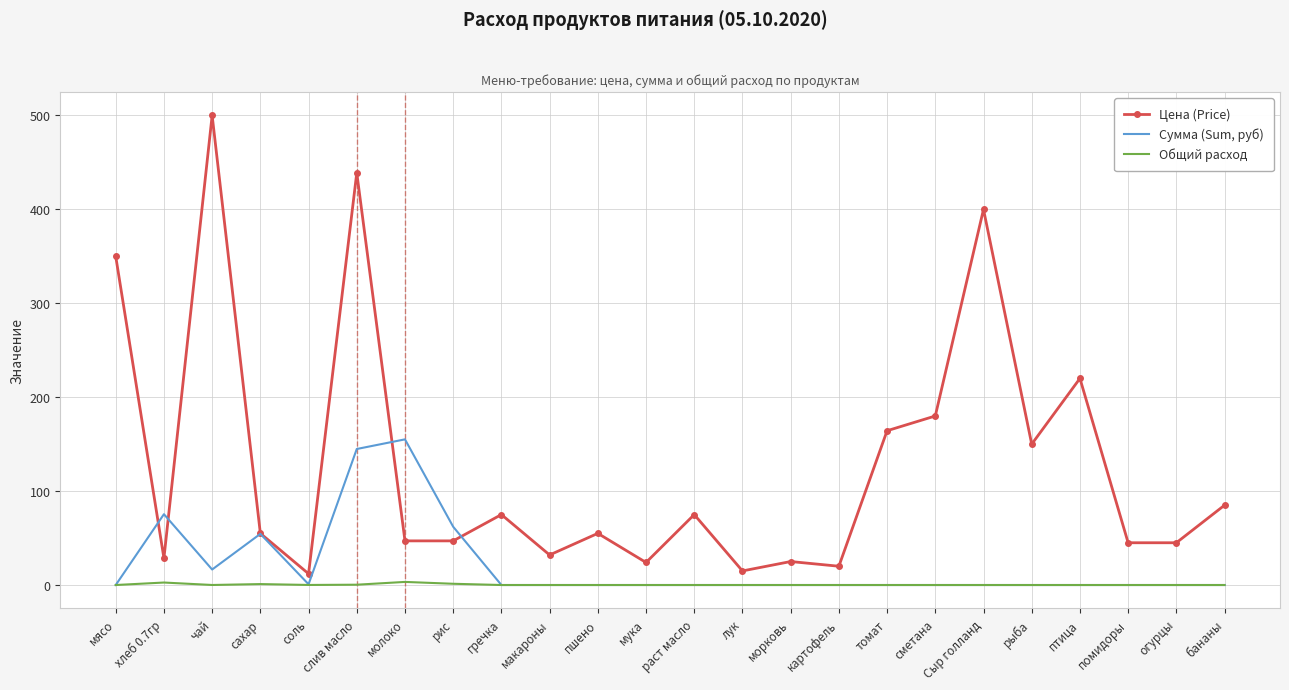

Between рис and Сыр голланд, which series saw the biggest shift?

Цена (Price)